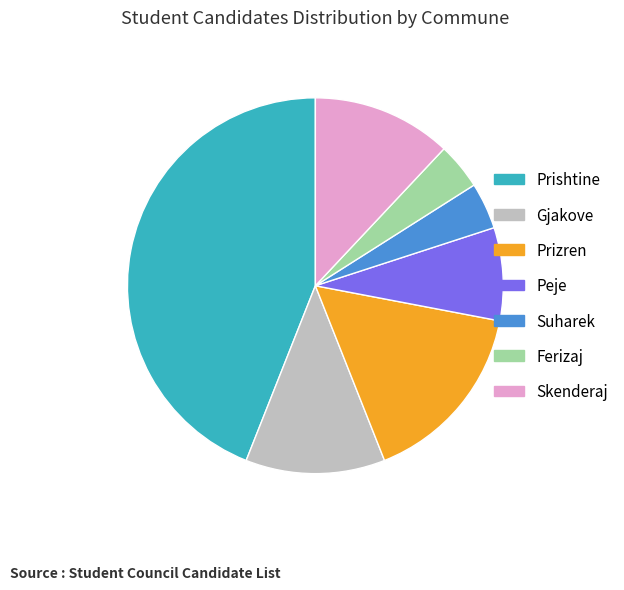

Do Gjakove and Prishtine together represent more than half of the pie?

Yes